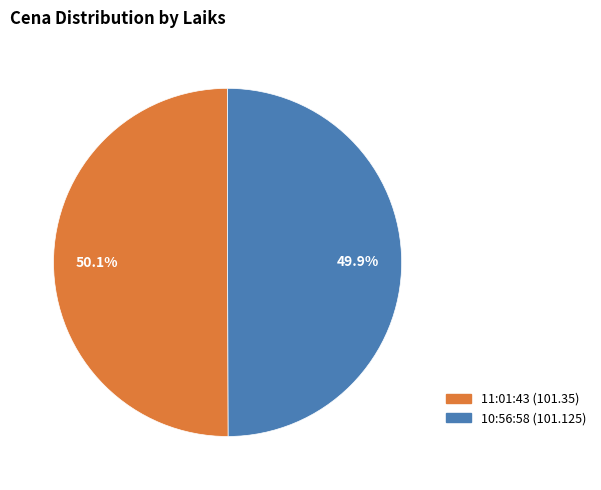

What is the ratio of the value at 11:01:43 to the value at 10:56:58?

1.0